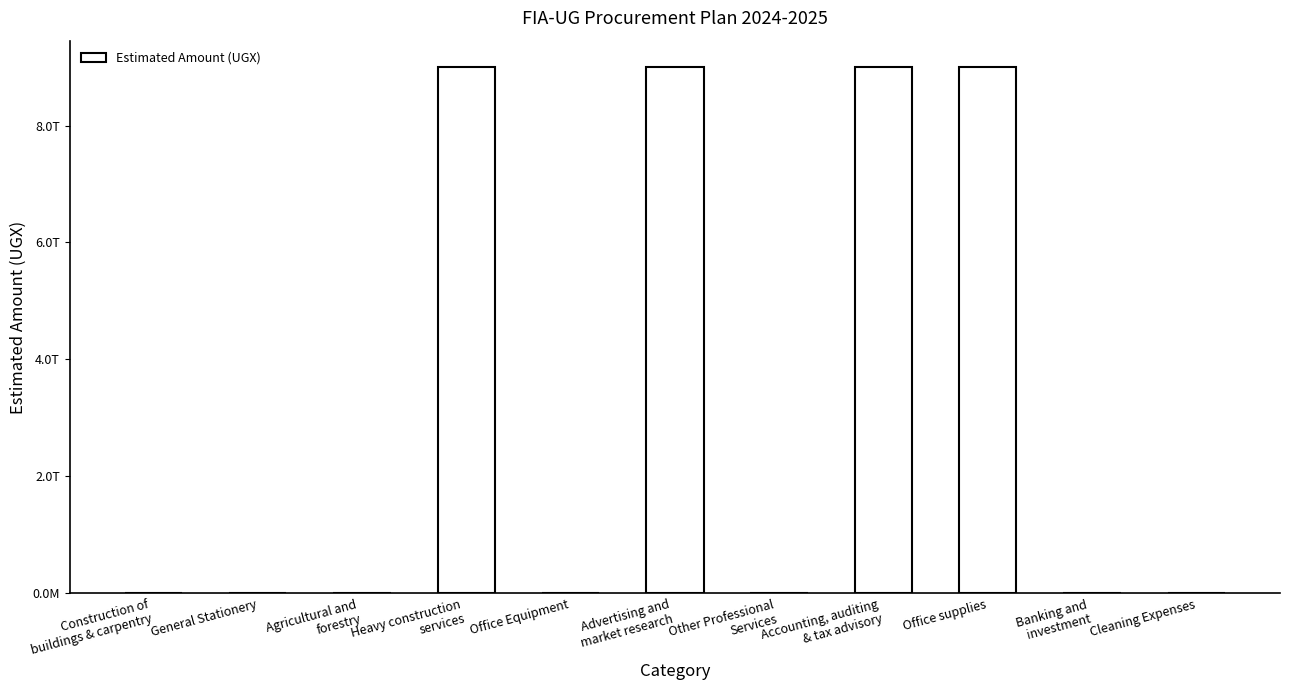

Rank the categories by value from lowest to highest.

General Stationery, Cleaning Expenses, Banking and
investment, Agricultural and
forestry, Other Professional
Services, Office Equipment, Construction of
buildings & carpentry, Office supplies, Accounting, auditing
& tax advisory, Advertising and
market research, Heavy construction
services